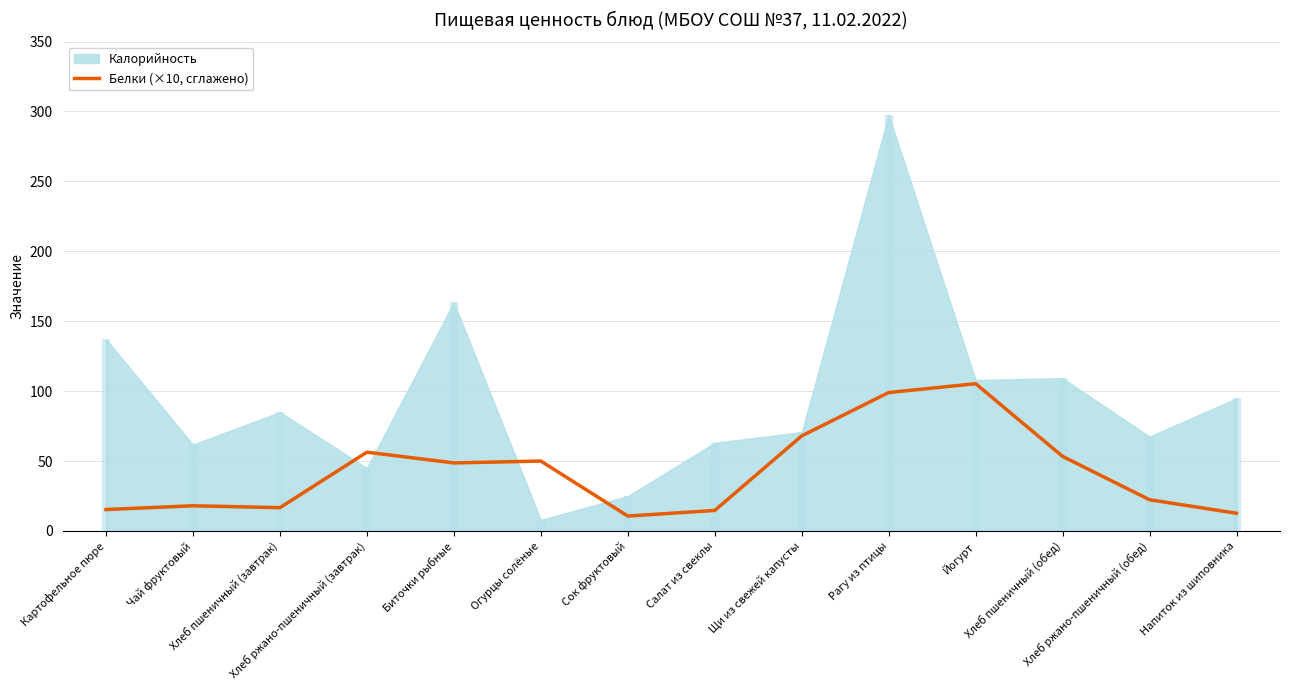

The chart shows a value of 50.0 at Огурцы солёные. True or false?

True